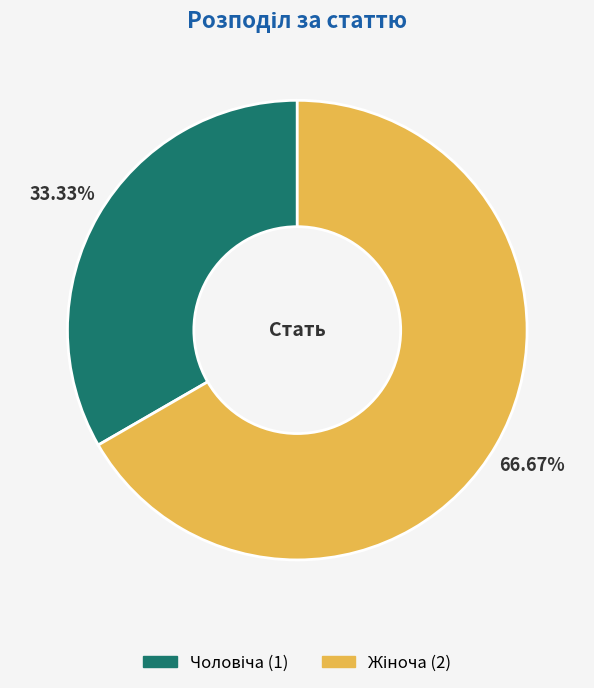

Is there a majority slice in this chart?

Yes